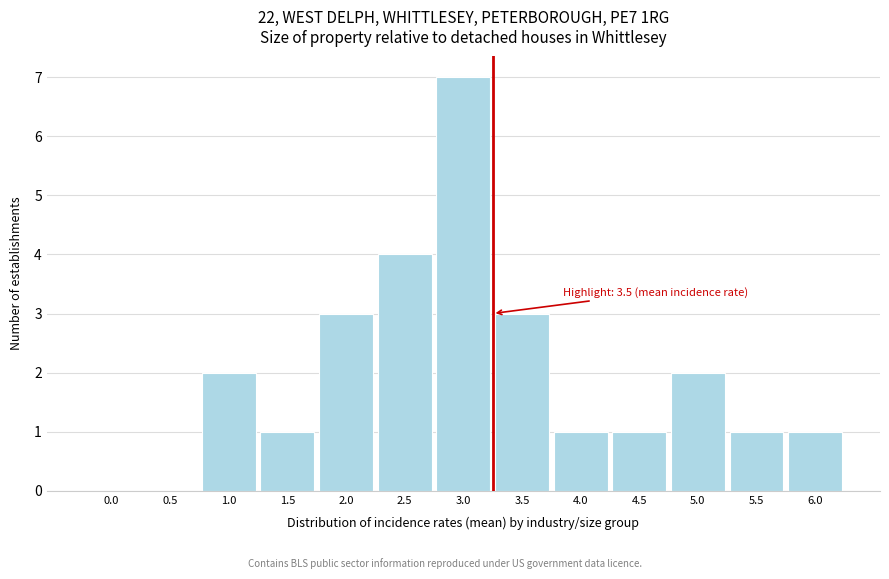

Reading right to left, list all the values displayed in this chart.

6.0=1	5.5=1	5.0=2	4.5=1	4.0=1	3.5=3	3.0=7	2.5=4	2.0=3	1.5=1	1.0=2	0.5=0	0.0=0